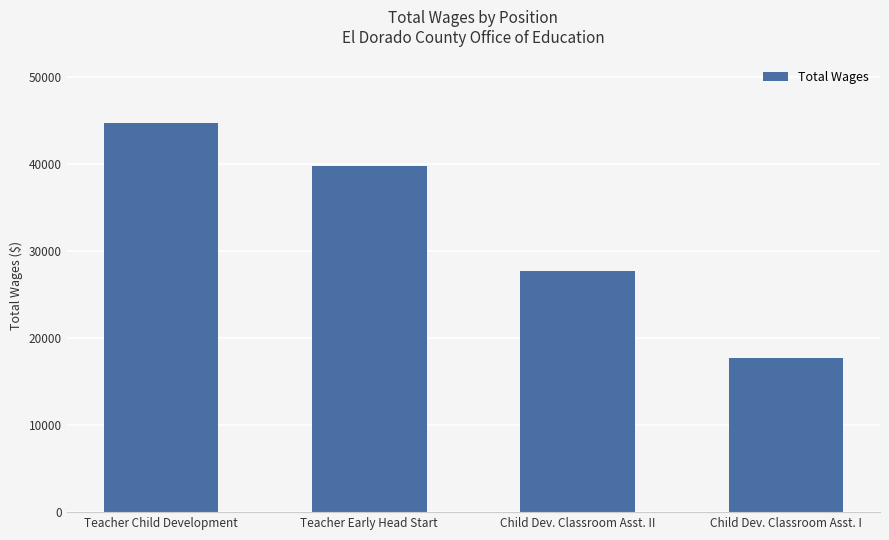

True or false: the data shows 17750 at Child Dev. Classroom Asst. I.

True